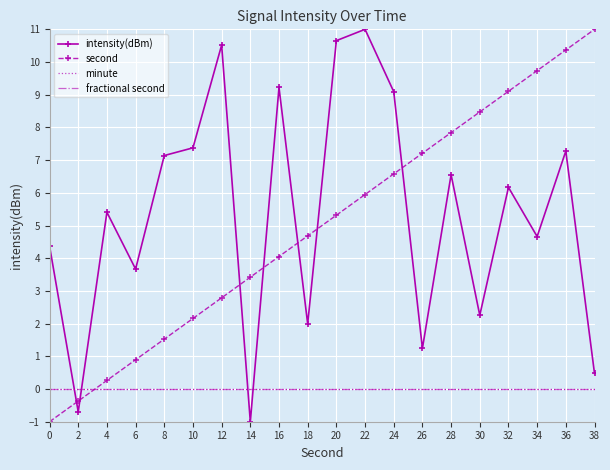

Rank the series by their maximum value, from lowest to highest.

minute, fractional second, intensity(dBm), second